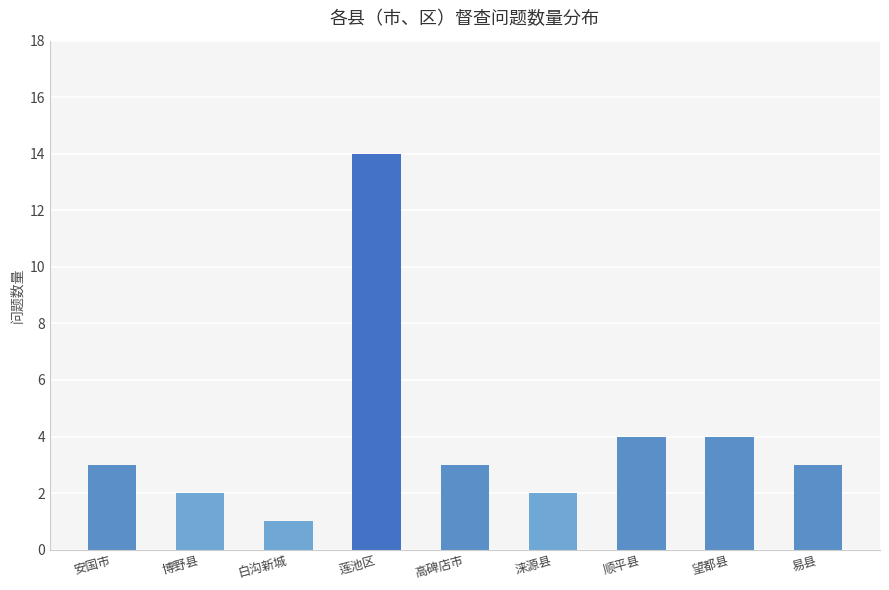

Approximately how many times larger is the value at 莲池区 compared to 顺平县?

3.5